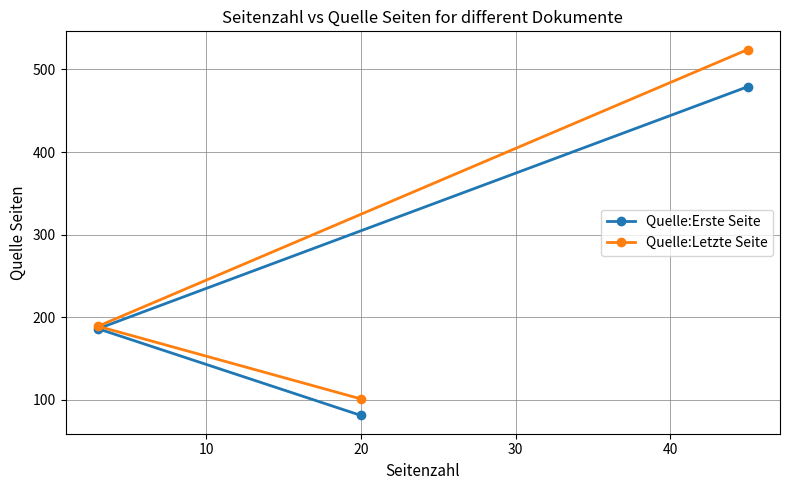

Reading left to right, what are all the values shown in this chart?

Quelle:Erste Seite: 186	81	479
Quelle:Letzte Seite: 189	101	524